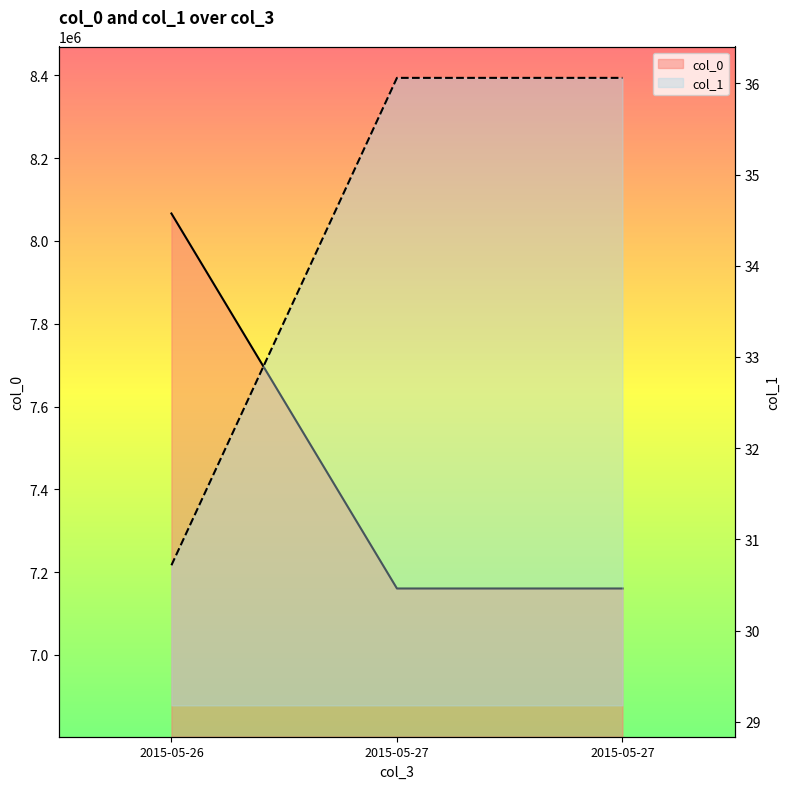

What is the spread (max minus min) of values at 2015-05-27?

7160463.9